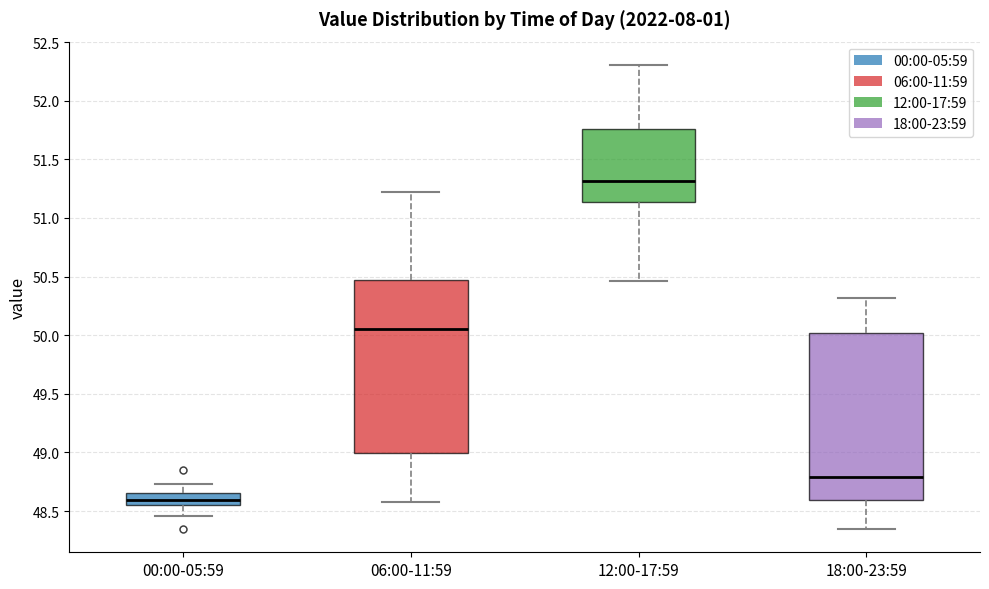

Which box is the tallest, from its lower edge to its upper edge?

06:00-11:59